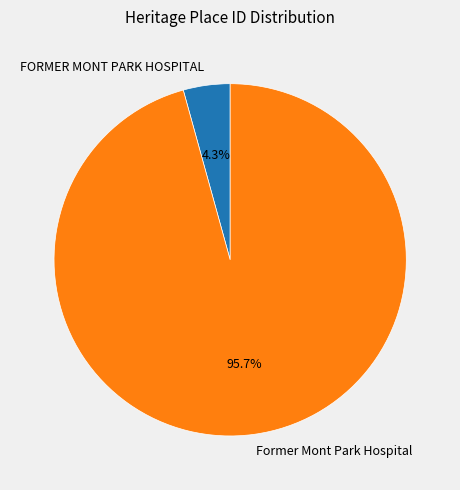

How many slices are in this pie chart?

2